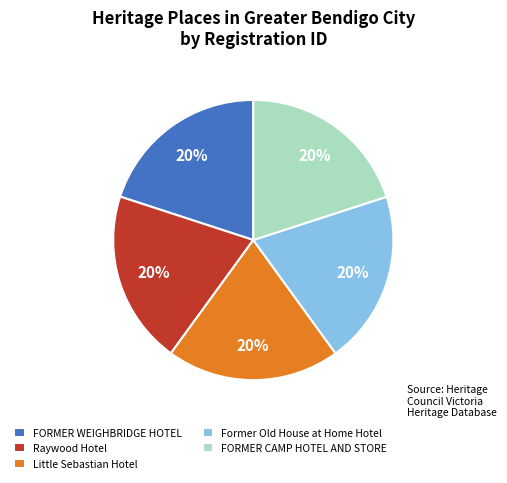

Is there a majority slice in this chart?

No